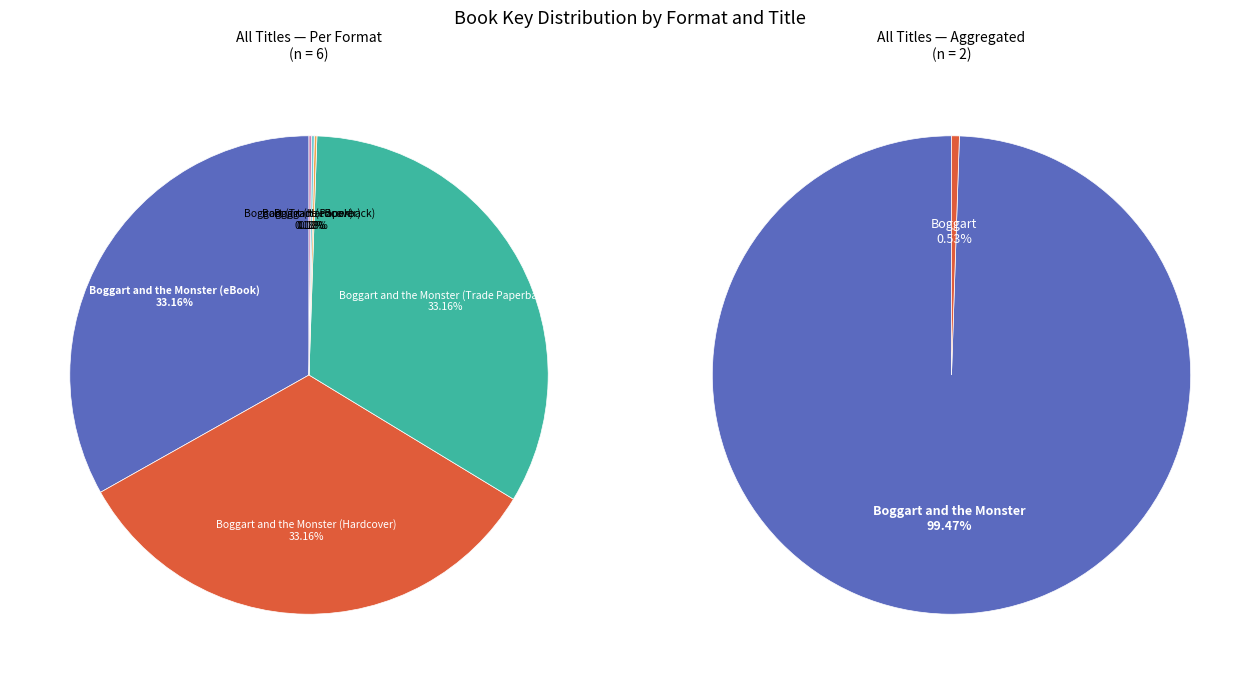

How many slices are in this pie chart?

2